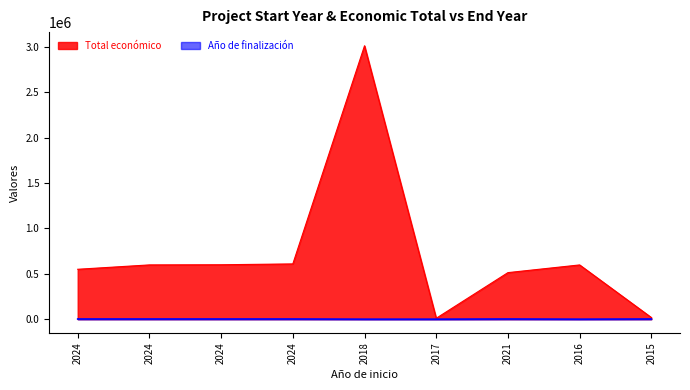

True or false: Total económico has more than 0 points higher than both neighbors.

True